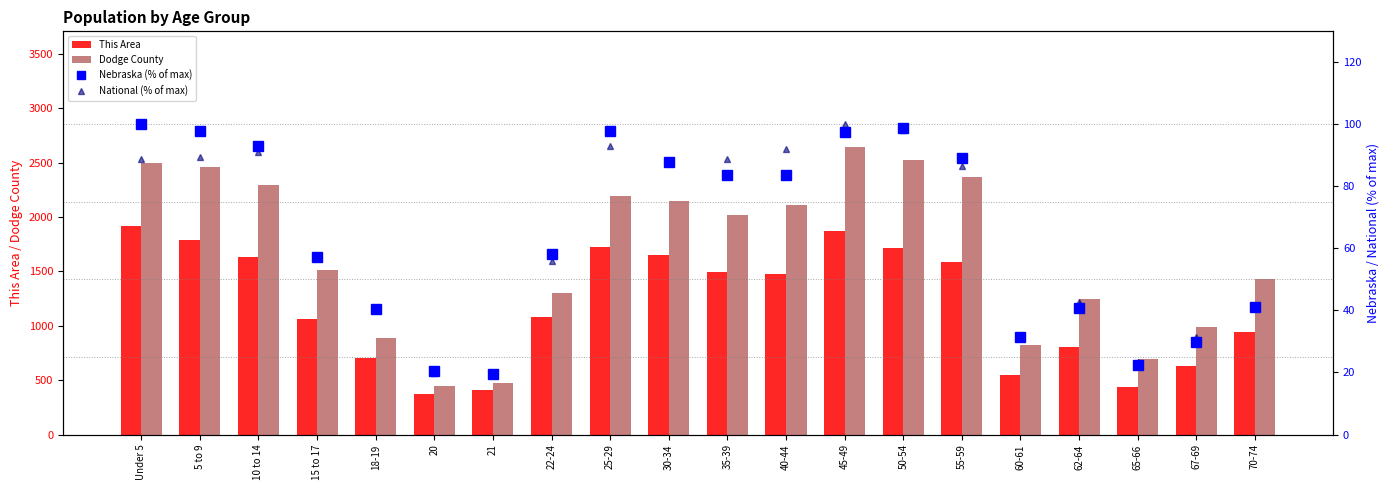

True or false: Nebraska (% of max) has a value of 56.5 at 55-59.

False